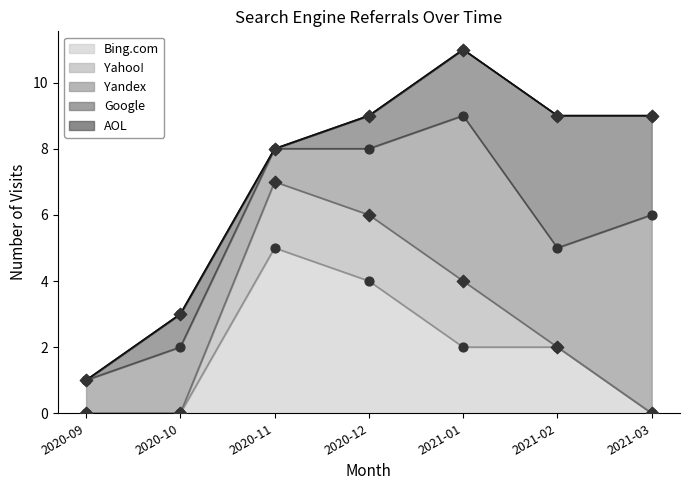

Which series has the largest total across all categories?

Yandex